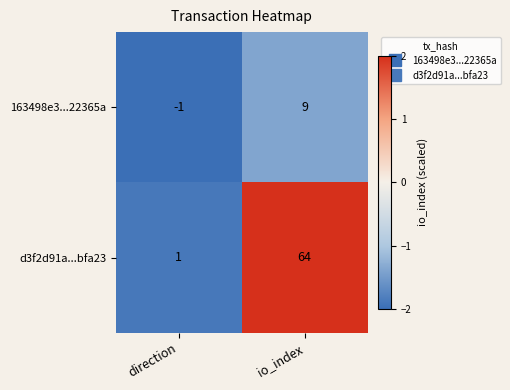

The d3f2d91a...bfa23 series shows 1 at direction. True or false?

True